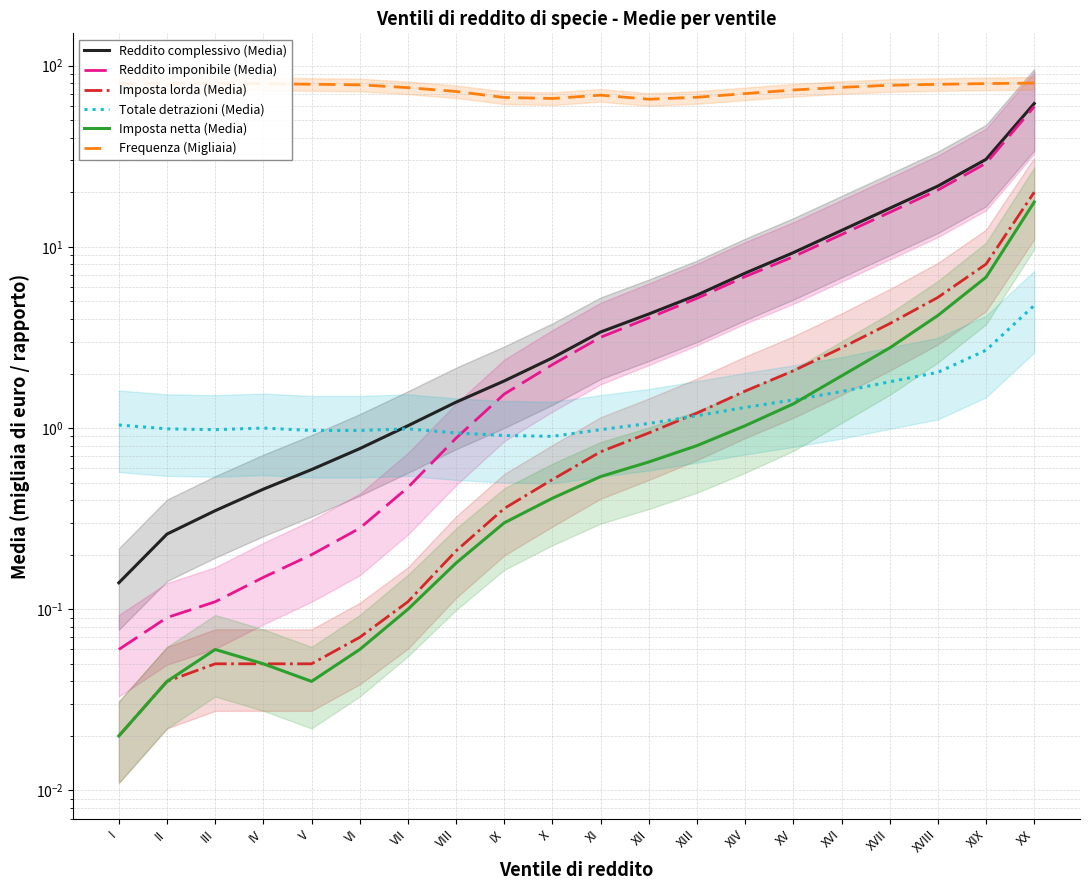

Is the value of Imposta netta (Media) at XVI greater than the value of Imposta lorda (Media) at VI?

Yes